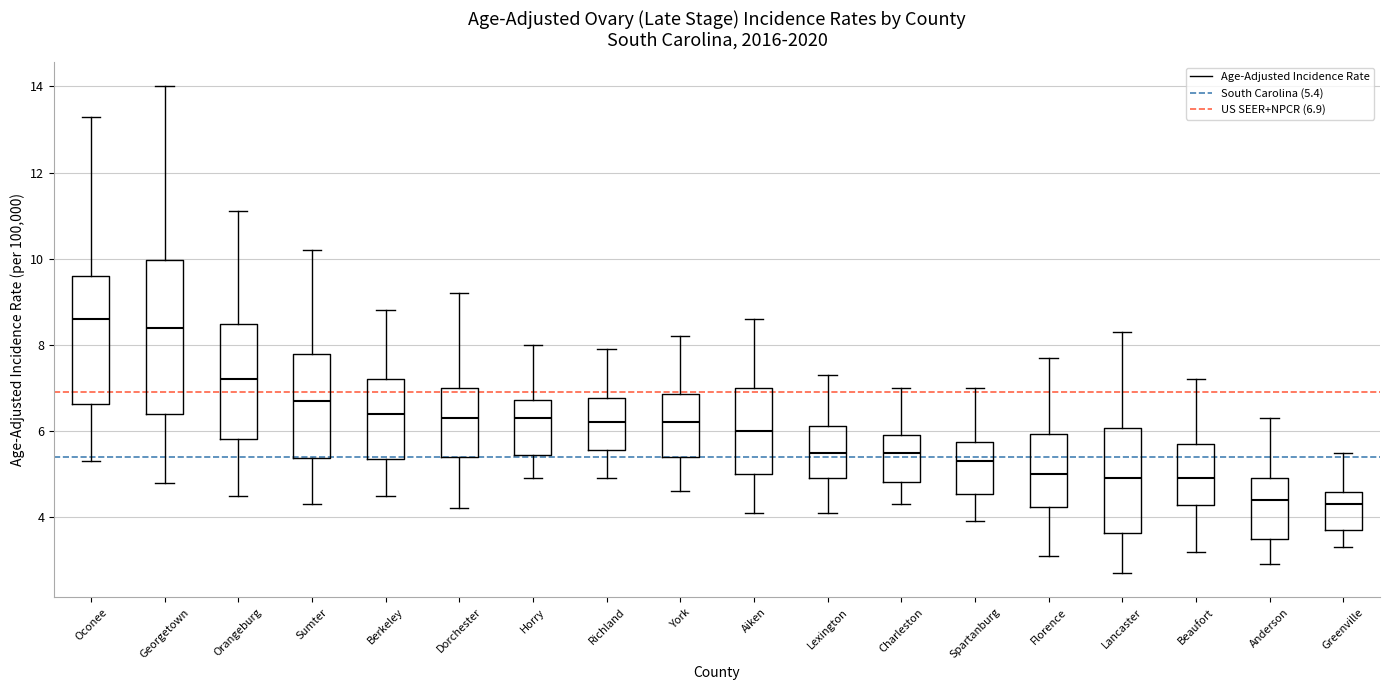

Where is the lower edge of the box for Greenville on the y-axis? The values are not printed on the chart, so give them approximately, as read against the axis.

3.8